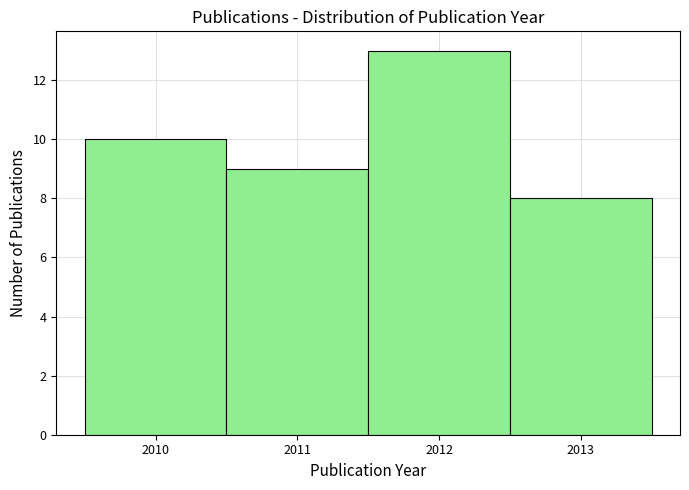

Which range on the x-axis has the tallest bar?

2011.5 to 2012.5